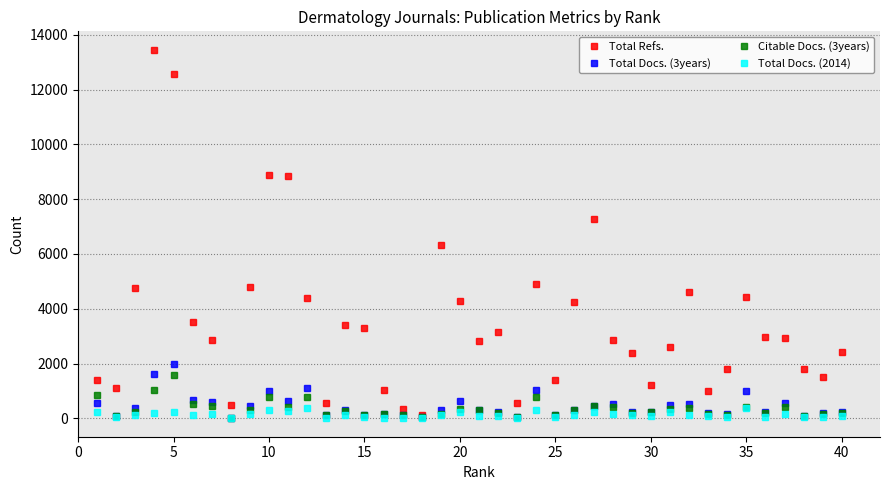

What is the greatest value displayed?

13458